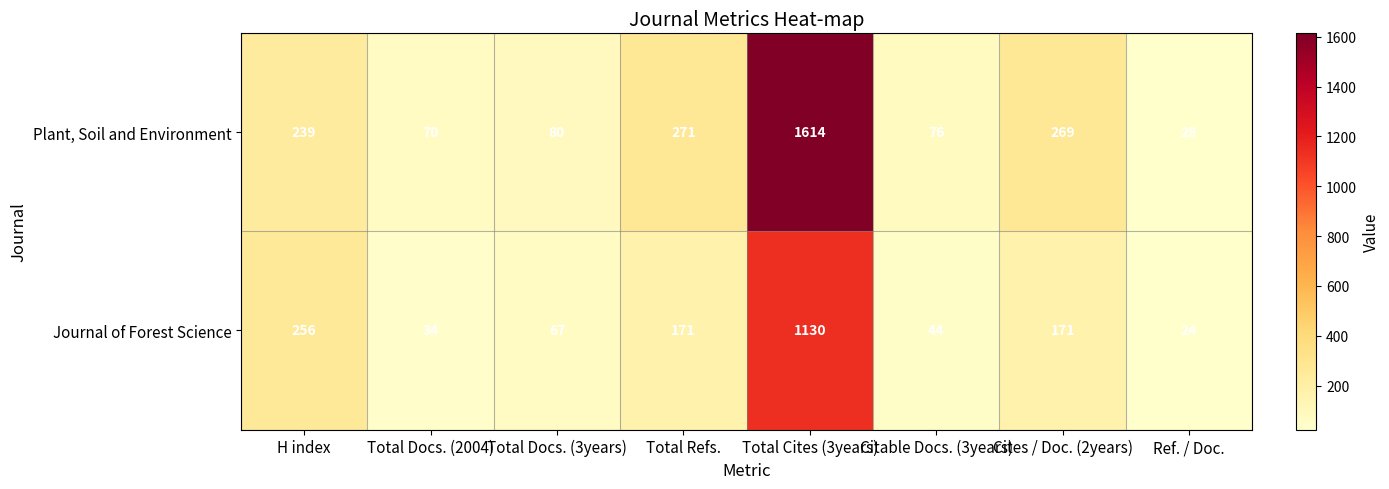

At how many categories does at least one series exceed 1541?

1